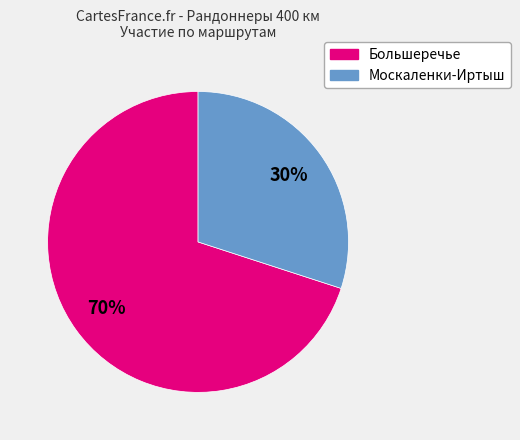

To the nearest percent, what is the average slice percentage?

50%